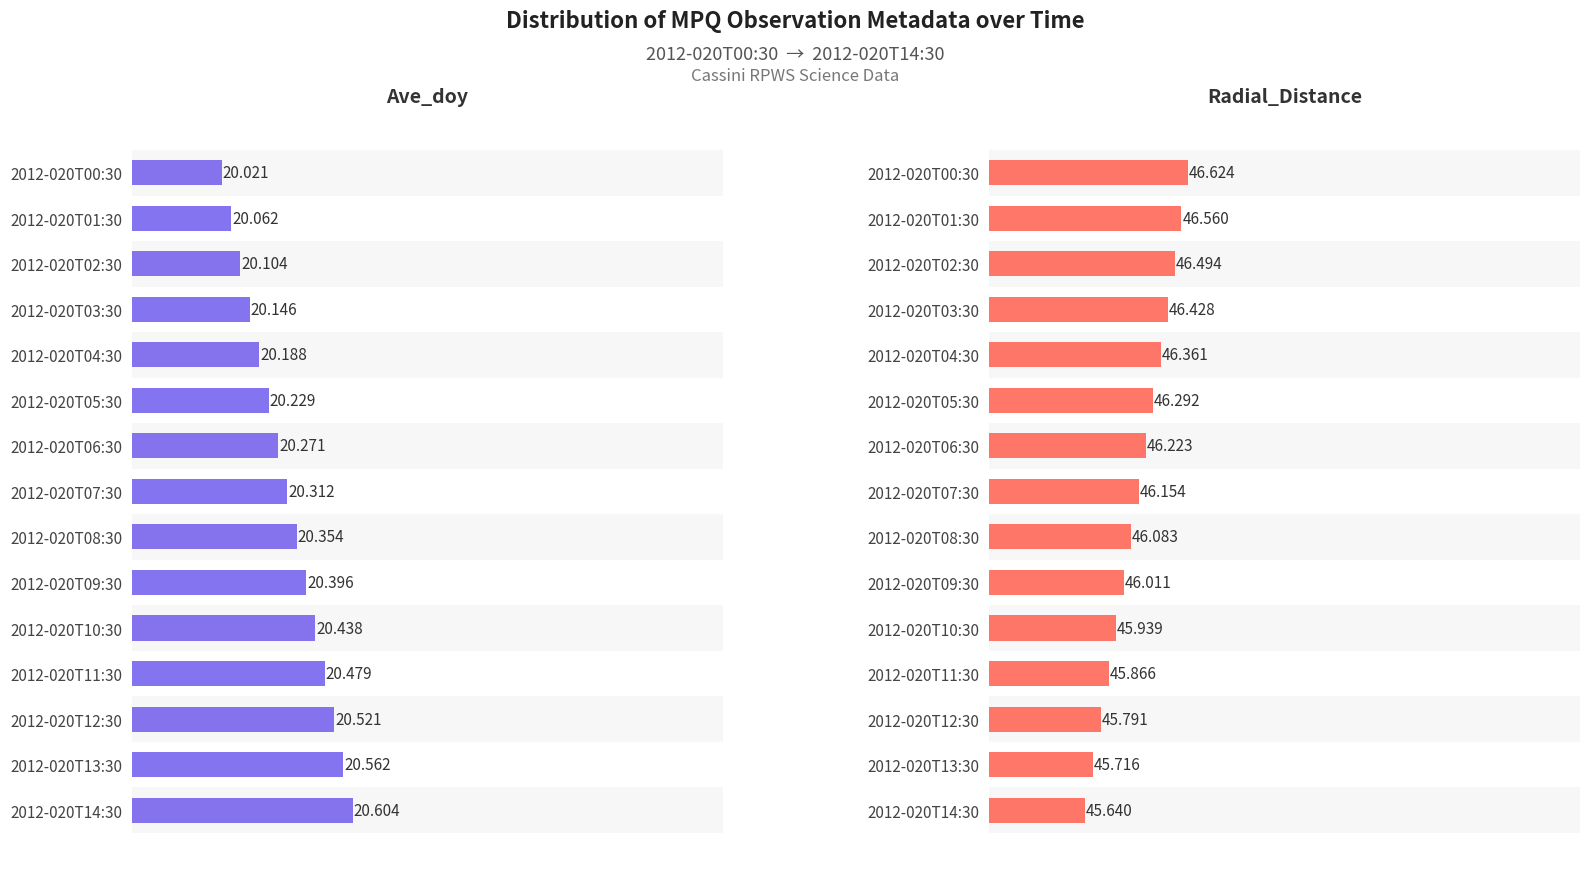

What are all the series names shown in the legend?

Ave_doy, Radial_Distance